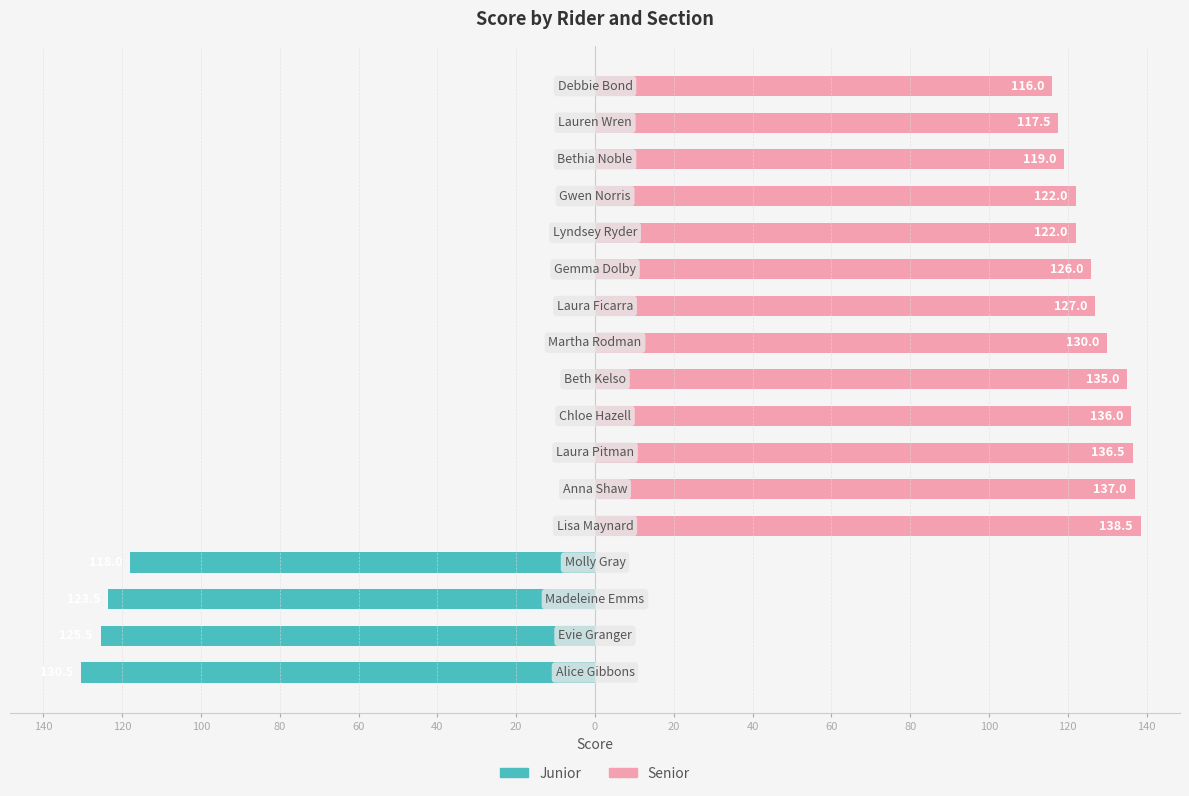

List the series in order of their overall mean, lowest first.

Junior, Senior